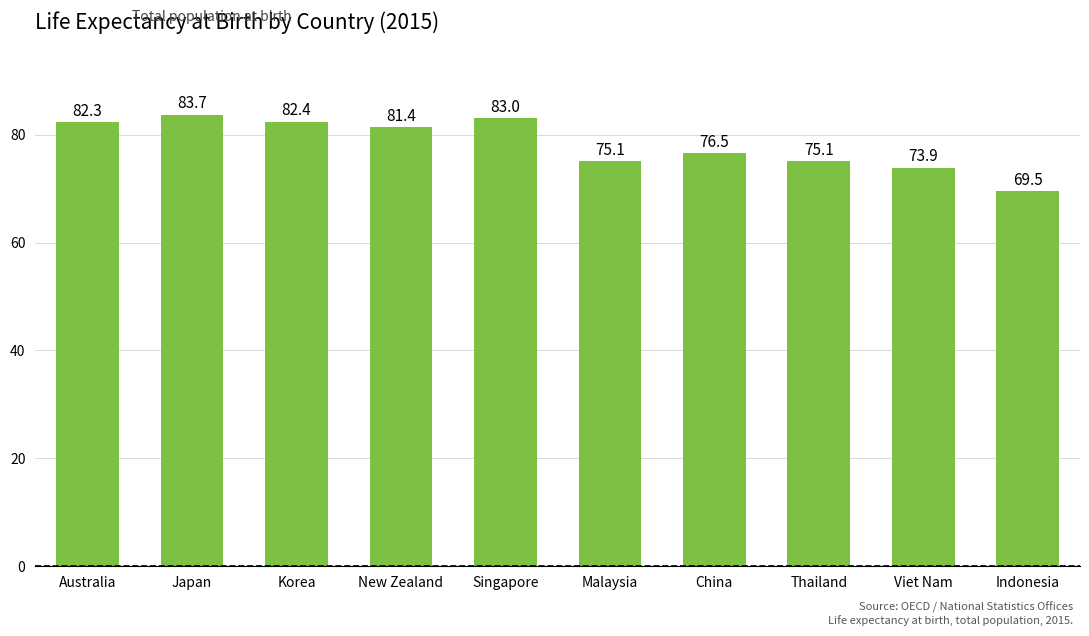

Where is the data nearest to the value 76?

China